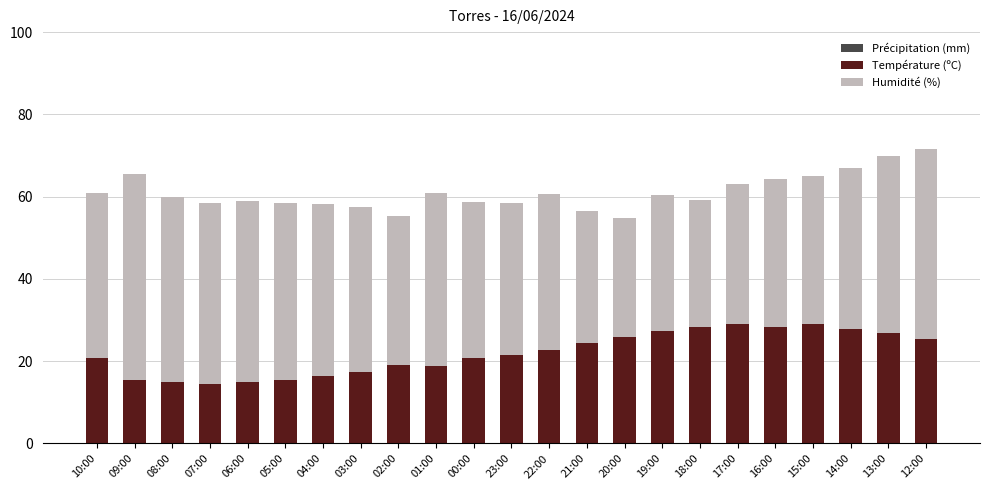

What is the total value across all series at 23:00?

58.4